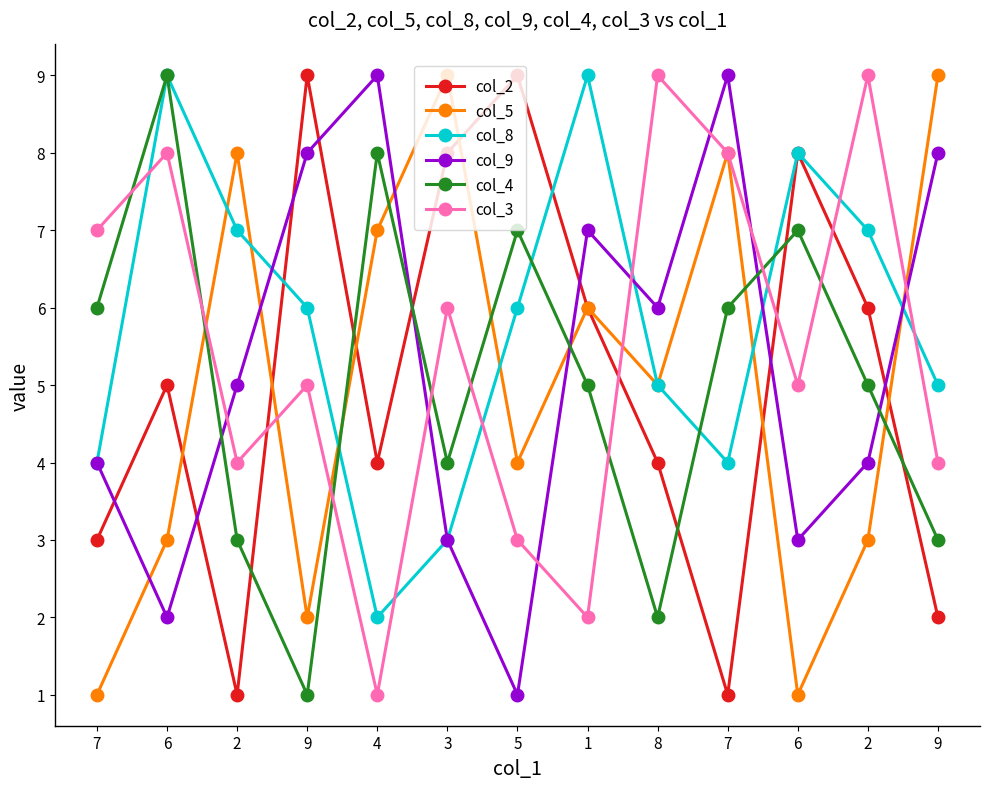

Reading left to right, what are all the values shown in this chart?

col_2: 3	5	1	9	4	8	9	6	4	1	8	6	2
col_5: 1	3	8	2	7	9	4	6	5	8	1	3	9
col_8: 4	9	7	6	2	3	6	9	5	4	8	7	5
col_9: 4	2	5	8	9	3	1	7	6	9	3	4	8
col_4: 6	9	3	1	8	4	7	5	2	6	7	5	3
col_3: 7	8	4	5	1	6	3	2	9	8	5	9	4